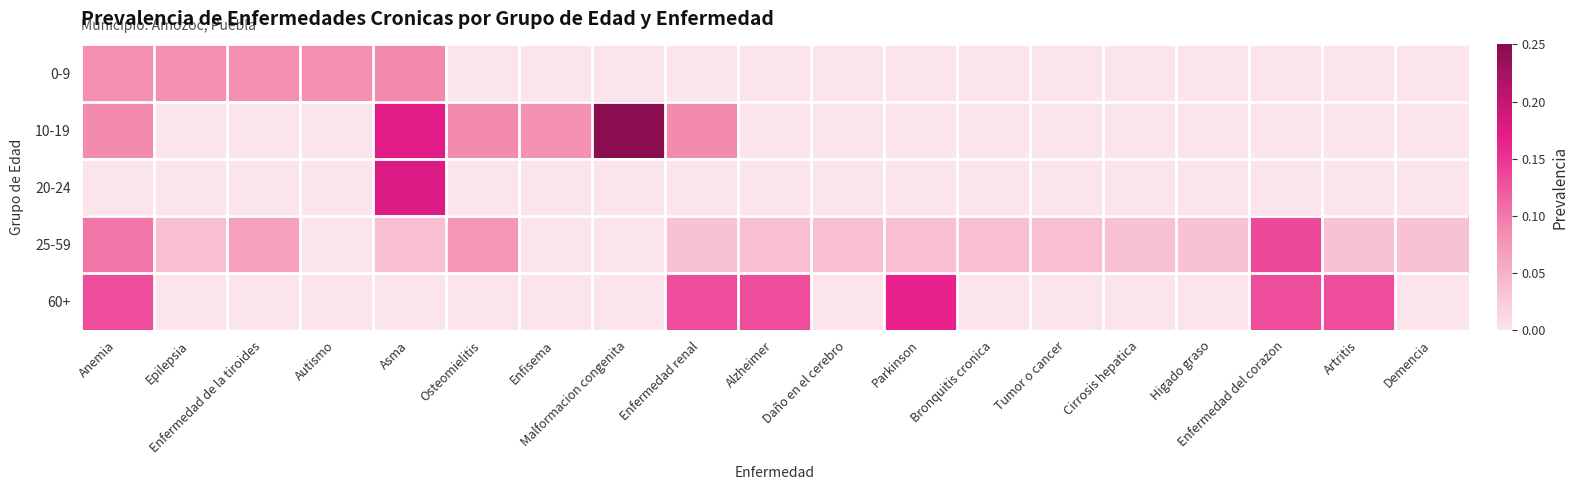

Reading left to right, transcribe all the data shown in this chart.

0-9: Anemia=0.1	Epilepsia=0.1	Enfermedad de la tiroides=0.1	Autismo=0.1	Asma=0.1	Osteomielitis=0.0	Enfisema=0.0	Malformacion congenita=0.0	Enfermedad renal=0.0	Alzheimer=0.0	Daño en el cerebro=0.0	Parkinson=0.0	Bronquitis cronica=0.0	Tumor o cancer=0.0	Cirrosis hepatica=0.0	Higado graso=0.0	Enfermedad del corazon=0.0	Artritis=0.0	Demencia=0.0
10-19: Anemia=0.1	Epilepsia=0.0	Enfermedad de la tiroides=0.0	Autismo=0.0	Asma=0.2	Osteomielitis=0.1	Enfisema=0.1	Malformacion congenita=0.2	Enfermedad renal=0.1	Alzheimer=0.0	Daño en el cerebro=0.0	Parkinson=0.0	Bronquitis cronica=0.0	Tumor o cancer=0.0	Cirrosis hepatica=0.0	Higado graso=0.0	Enfermedad del corazon=0.0	Artritis=0.0	Demencia=0.0
20-24: Anemia=0.0	Epilepsia=0.0	Enfermedad de la tiroides=0.0	Autismo=0.0	Asma=0.2	Osteomielitis=0.0	Enfisema=0.0	Malformacion congenita=0.0	Enfermedad renal=0.0	Alzheimer=0.0	Daño en el cerebro=0.0	Parkinson=0.0	Bronquitis cronica=0.0	Tumor o cancer=0.0	Cirrosis hepatica=0.0	Higado graso=0.0	Enfermedad del corazon=0.0	Artritis=0.0	Demencia=0.0
25-59: Anemia=0.1	Epilepsia=0.0	Enfermedad de la tiroides=0.1	Autismo=0.0	Asma=0.0	Osteomielitis=0.1	Enfisema=0.0	Malformacion congenita=0.0	Enfermedad renal=0.0	Alzheimer=0.0	Daño en el cerebro=0.0	Parkinson=0.0	Bronquitis cronica=0.0	Tumor o cancer=0.0	Cirrosis hepatica=0.0	Higado graso=0.0	Enfermedad del corazon=0.1	Artritis=0.0	Demencia=0.0
60+: Anemia=0.1	Epilepsia=0.0	Enfermedad de la tiroides=0.0	Autismo=0.0	Asma=0.0	Osteomielitis=0.0	Enfisema=0.0	Malformacion congenita=0.0	Enfermedad renal=0.1	Alzheimer=0.1	Daño en el cerebro=0.0	Parkinson=0.2	Bronquitis cronica=0.0	Tumor o cancer=0.0	Cirrosis hepatica=0.0	Higado graso=0.0	Enfermedad del corazon=0.1	Artritis=0.1	Demencia=0.0